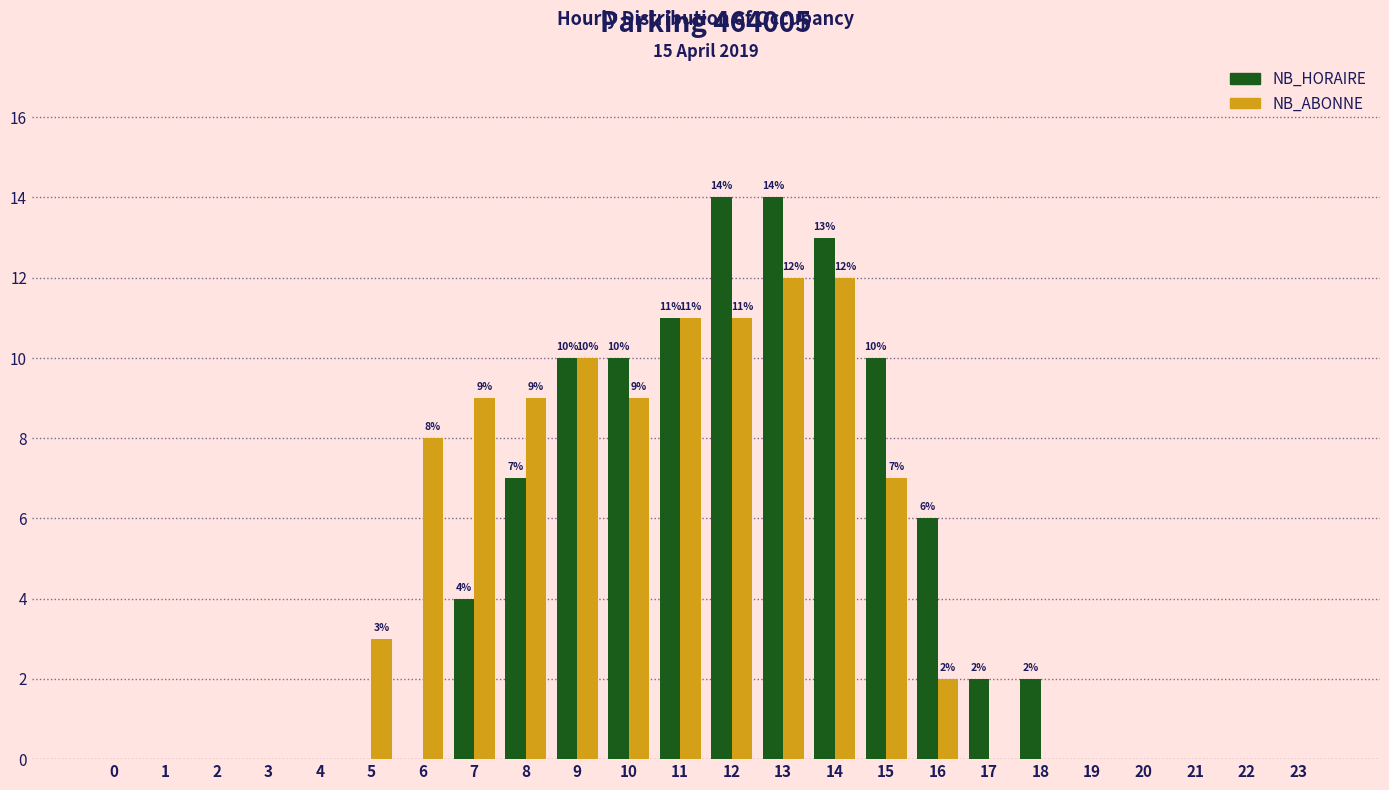

Reading left to right, transcribe all the data shown in this chart.

NB_HORAIRE: 0=0	1=0	2=0	3=0	4=0	5=0	6=0	7=4	8=7	9=10	10=10	11=11	12=14	13=14	14=13	15=10	16=6	17=2	18=2	19=0	20=0	21=0	22=0	23=0
NB_ABONNE: 0=0	1=0	2=0	3=0	4=0	5=3	6=8	7=9	8=9	9=10	10=9	11=11	12=11	13=12	14=12	15=7	16=2	17=0	18=0	19=0	20=0	21=0	22=0	23=0